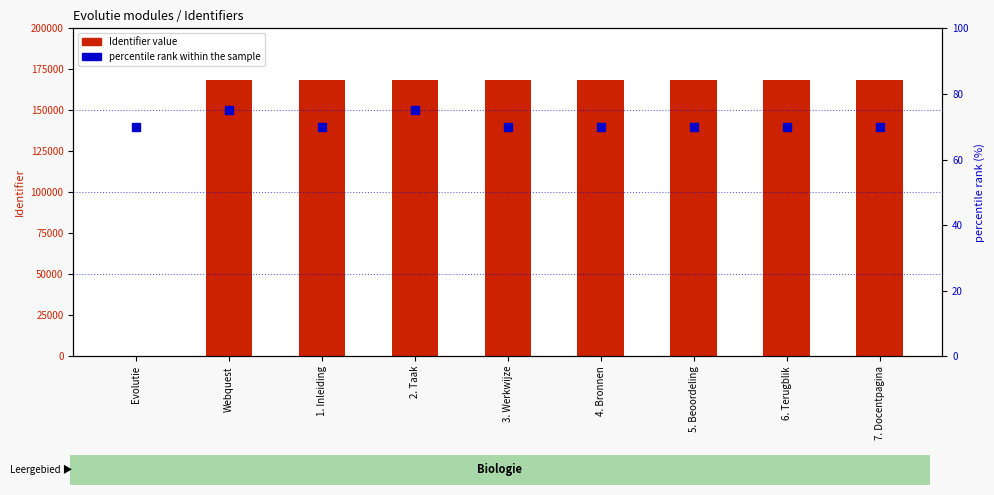

Is the value of percentile rank within the sample at 4. Bronnen greater than the value of Identifier at Evolutie?

Yes